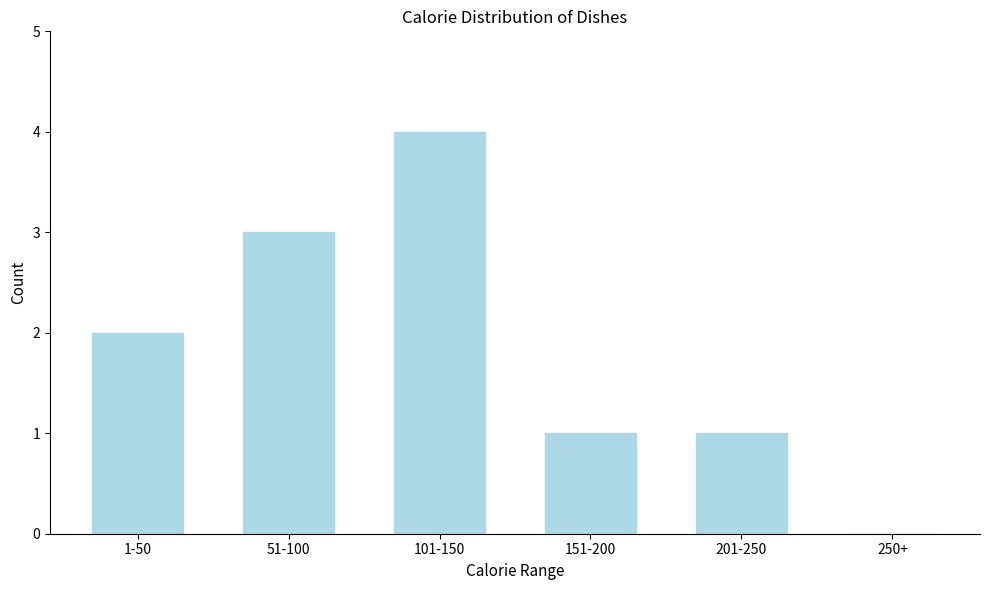

Reading left to right, list all the values displayed in this chart.

1-50=2	51-100=3	101-150=4	151-200=1	201-250=1	250+=0